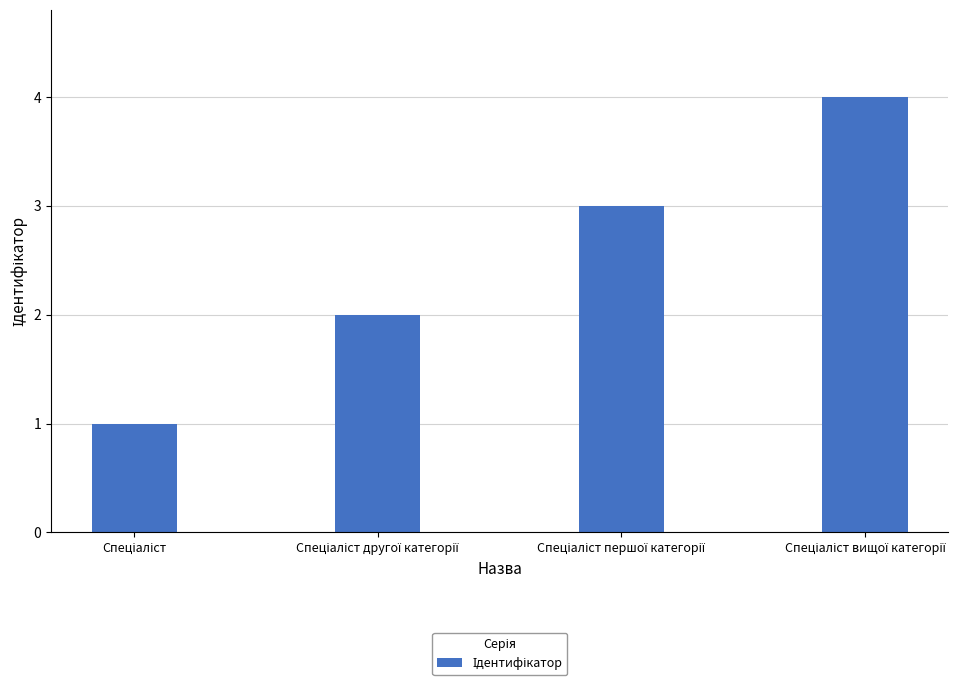

What is the sum of all values?

10